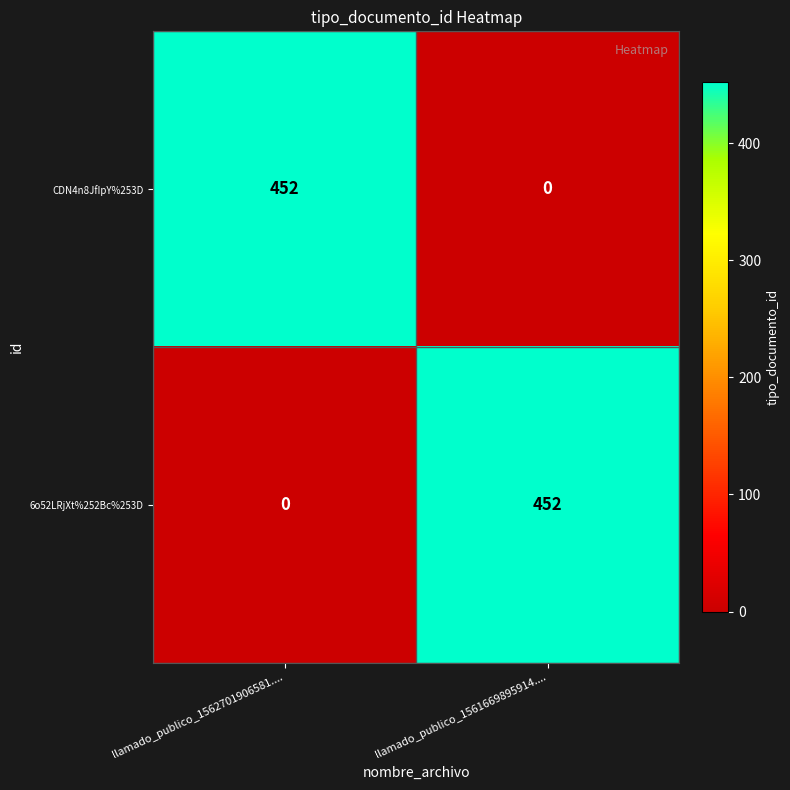

Rank the series at llamado_publico_1562701906581.... from highest to lowest value.

CDN4n8JfIpY%253D, 6o52LRjXt%252Bc%253D